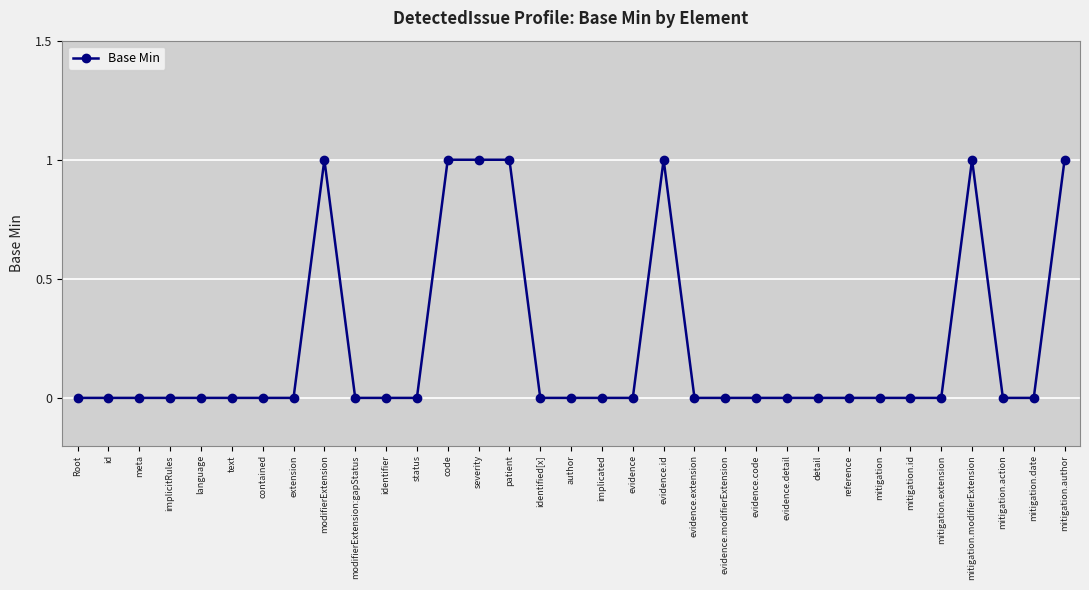

Reading left to right, list all the values displayed in this chart.

0	0	0	0	0	0	0	0	1	0	0	0	1	1	1	0	0	0	0	1	0	0	0	0	0	0	0	0	0	1	0	0	1